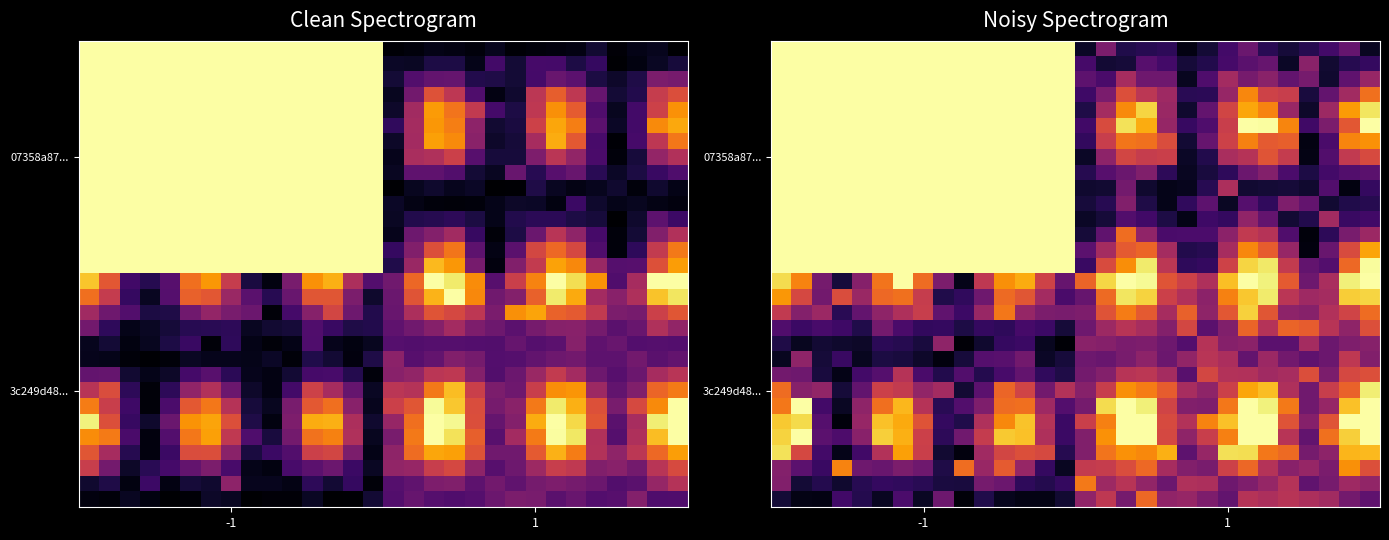

What is the greatest value displayed?

26.0